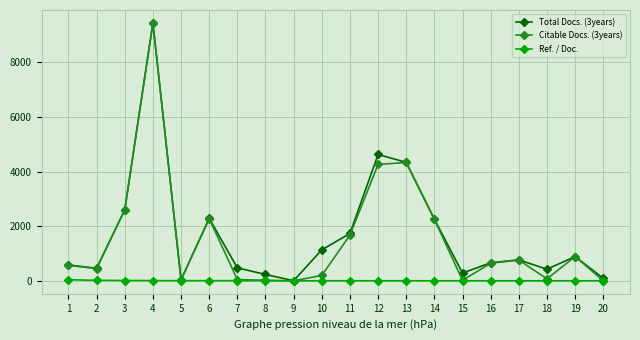

Which series changed the most between 2 and 11?

Total Docs. (3years)